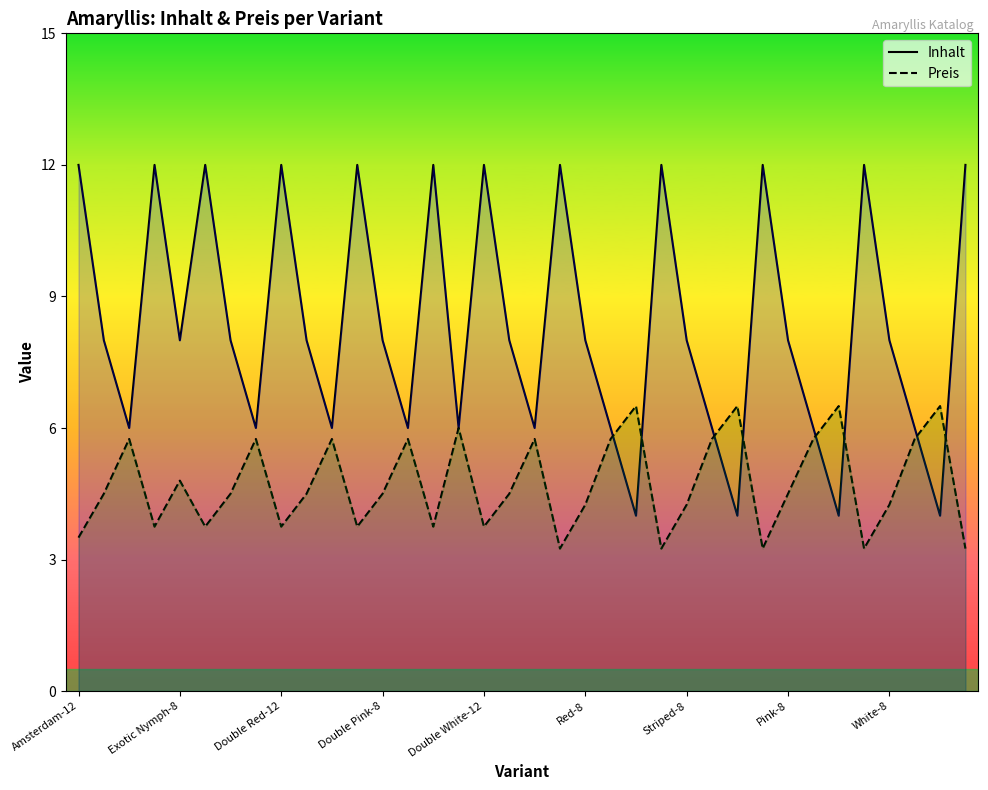

What is the difference between the maximum and minimum values in the Preis series?

3.2